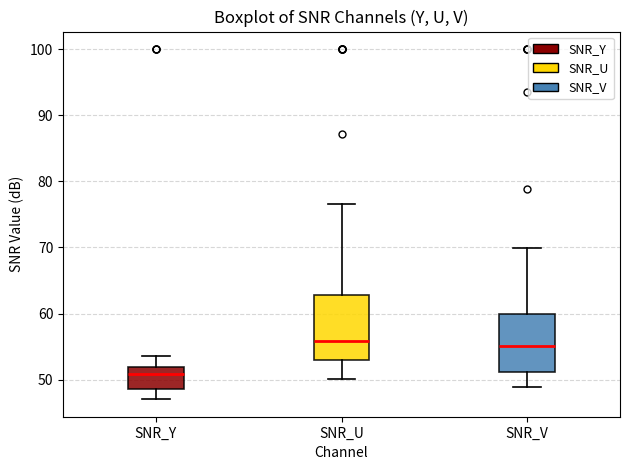

Comparing the boxes themselves (not the whiskers), which one is the tallest?

SNR_U